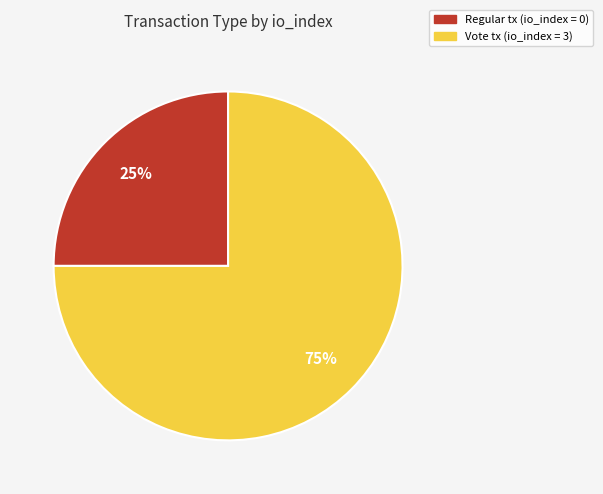

To the nearest percent, what is the difference between the largest and smallest slice percentages?

50%